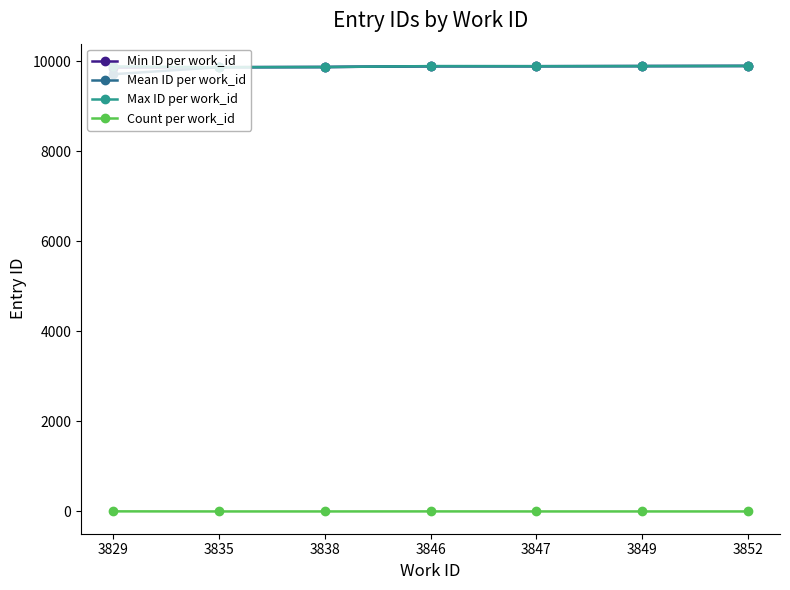

The value of Min ID per work_id at 3838 is 9873.0. True or false?

True